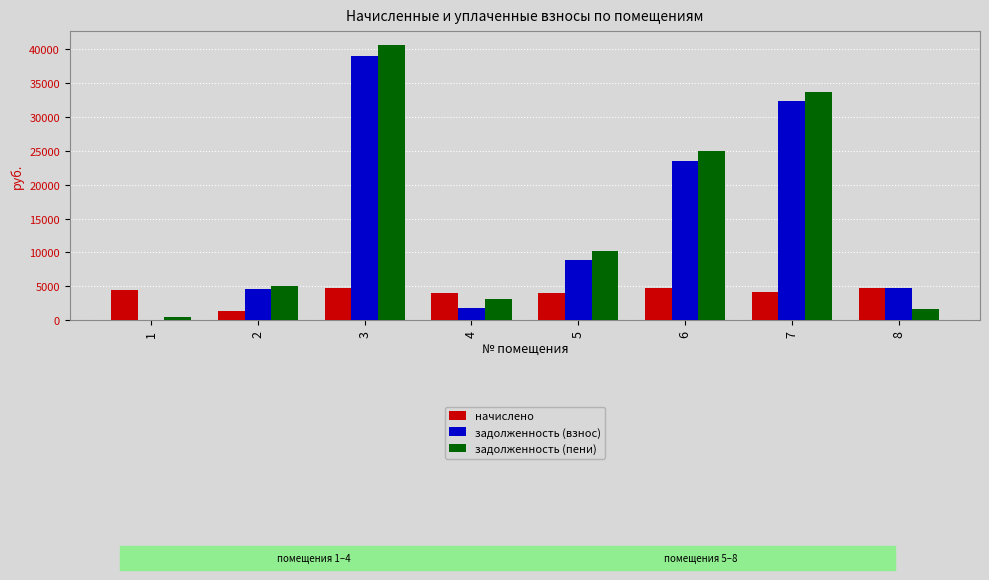

Is the value of задолженность (пени) at 4 greater than the value of начислено at 6?

No